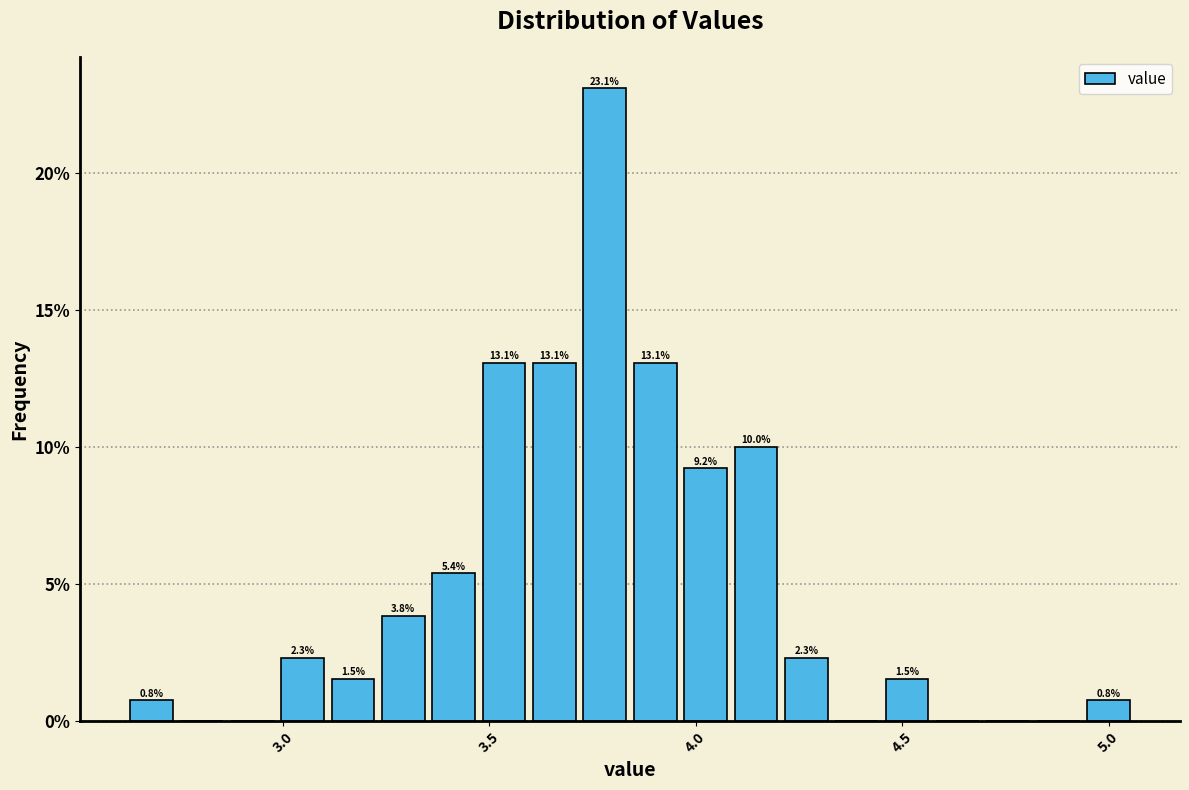

Around what value on the x-axis is the tallest bar? Give the approximate position of its centre, as read against the axis.

3.80